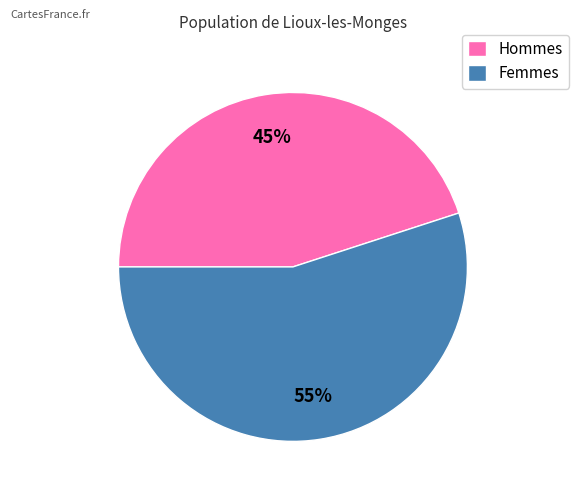

To the nearest percent, what is the difference between the largest and smallest slice percentages?

10%